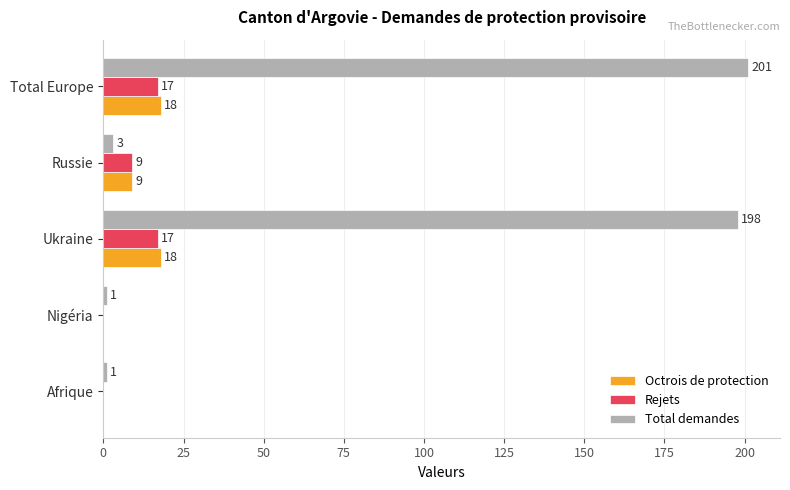

True or false: Total demandes has a value of 1 at Afrique.

True